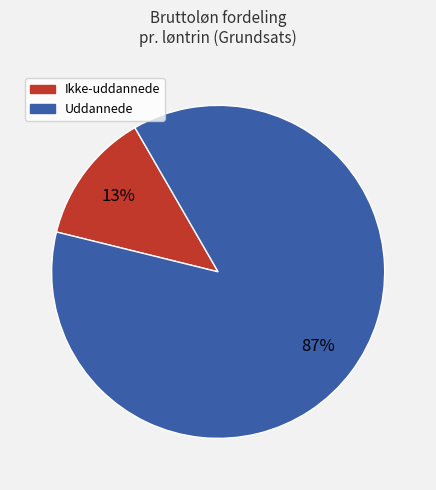

To the nearest percent, what is the average slice percentage?

50%